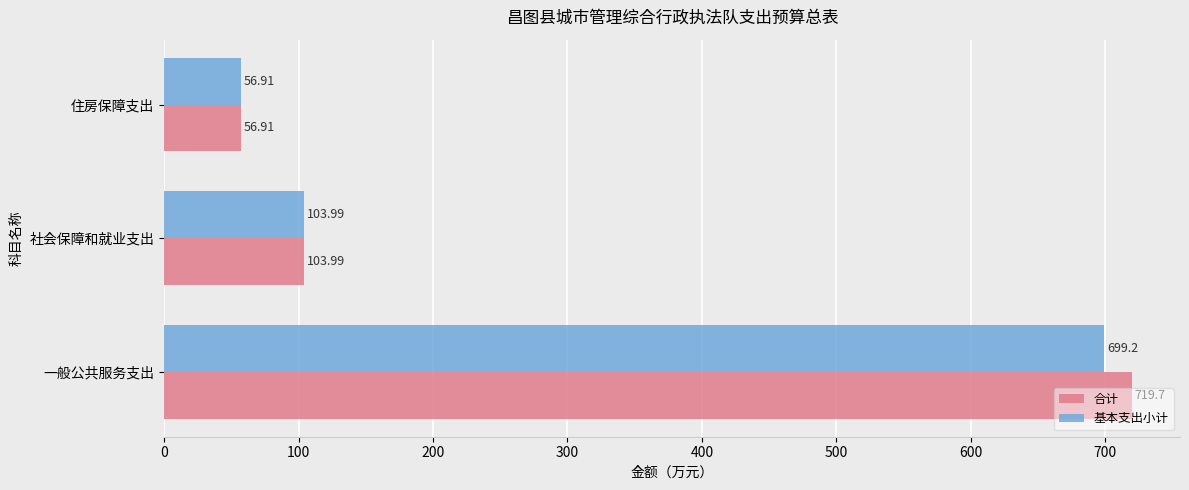

Which series has the widest spread of values?

合计